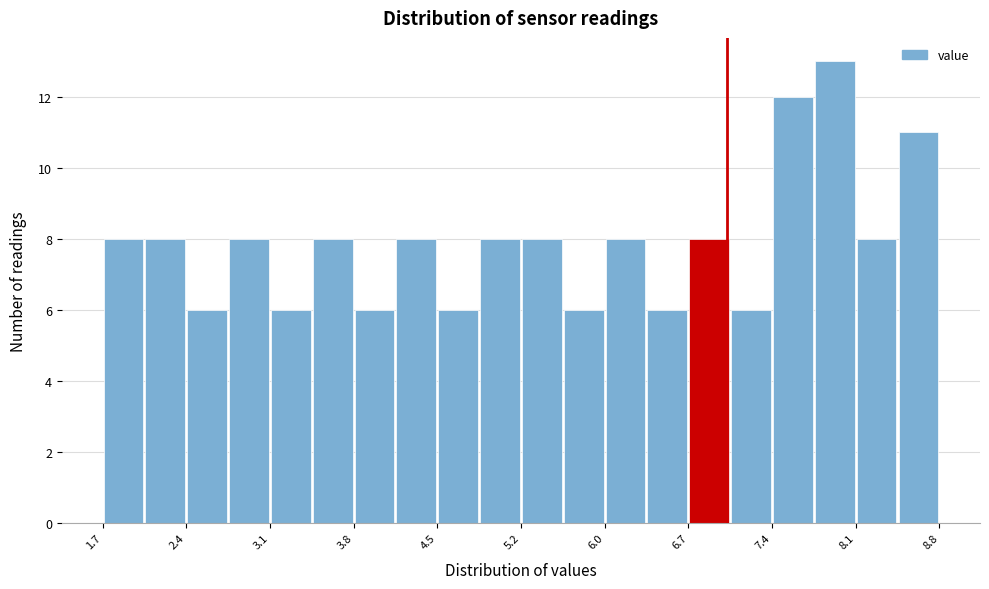

Around what value on the x-axis is the tallest bar? Give the approximate position of its centre, as read against the axis.

7.9